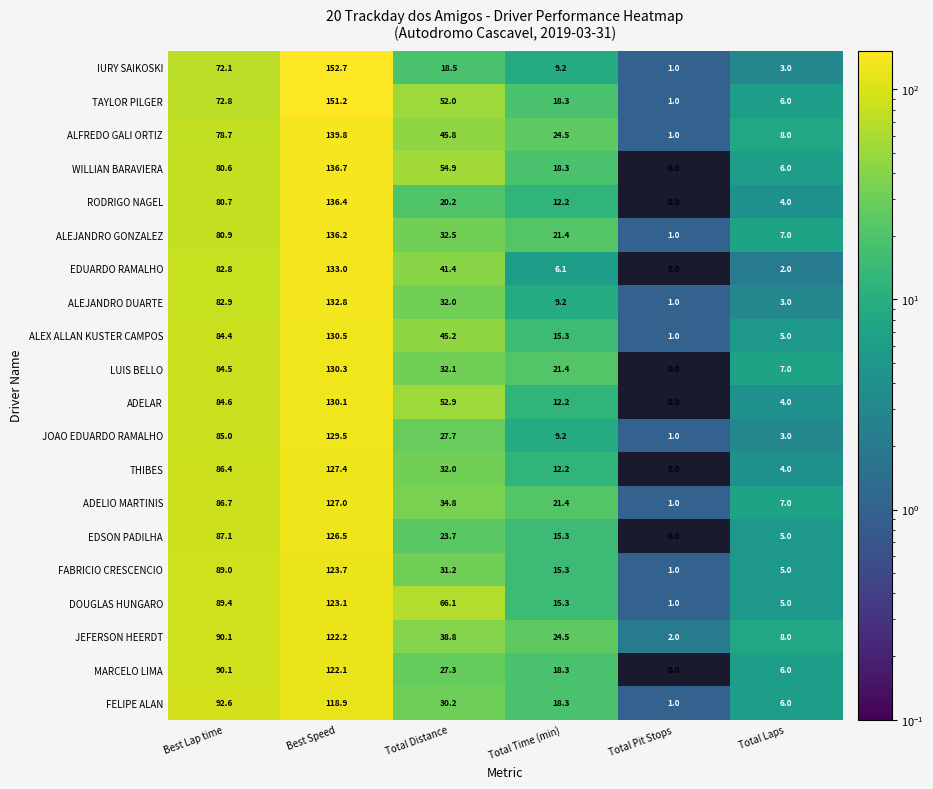

List the series in order of their peak value, highest first.

IURY SAIKOSKI, TAYLOR PILGER, ALFREDO GALI ORTIZ, WILLIAN BARAVIERA, RODRIGO NAGEL, ALEJANDRO GONZALEZ, EDUARDO RAMALHO, ALEJANDRO DUARTE, ALEX ALLAN KUSTER CAMPOS, LUIS BELLO, ADELAR, JOAO EDUARDO RAMALHO, THIBES, ADELIO MARTINIS, EDSON PADILHA, FABRICIO CRESCENCIO, DOUGLAS HUNGARO, JEFERSON HEERDT, MARCELO LIMA, FELIPE ALAN